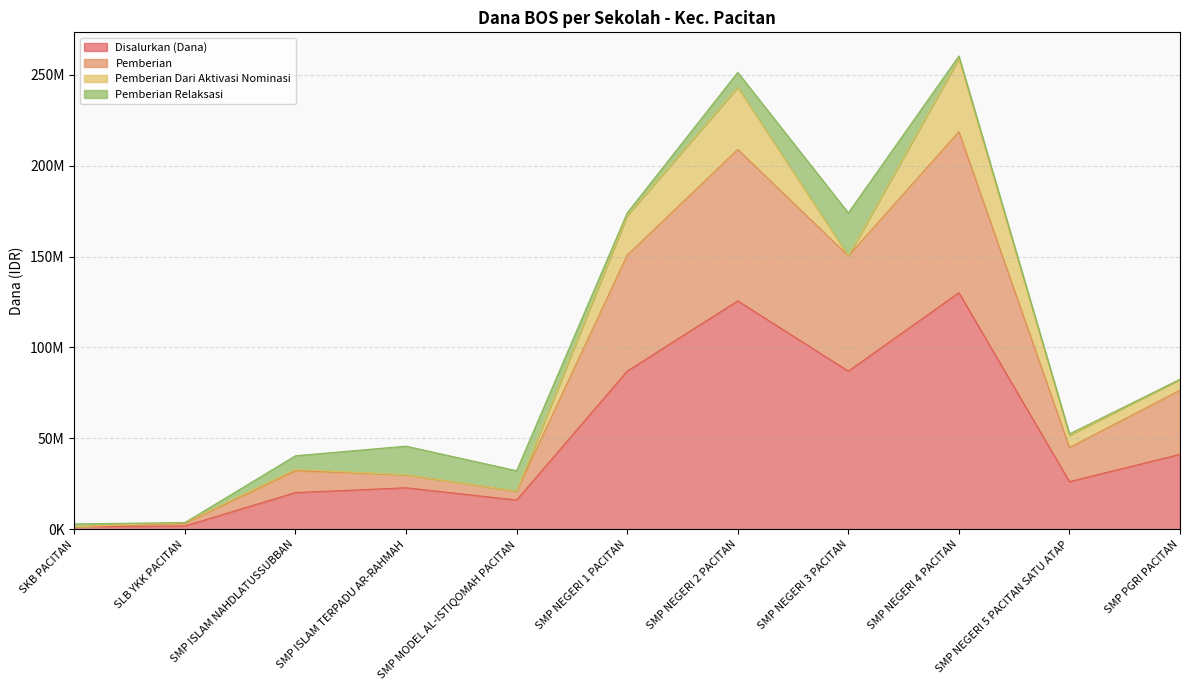

At which category does Pemberian reach its first local peak?

SMP ISLAM NAHDLATUSSUBBAN